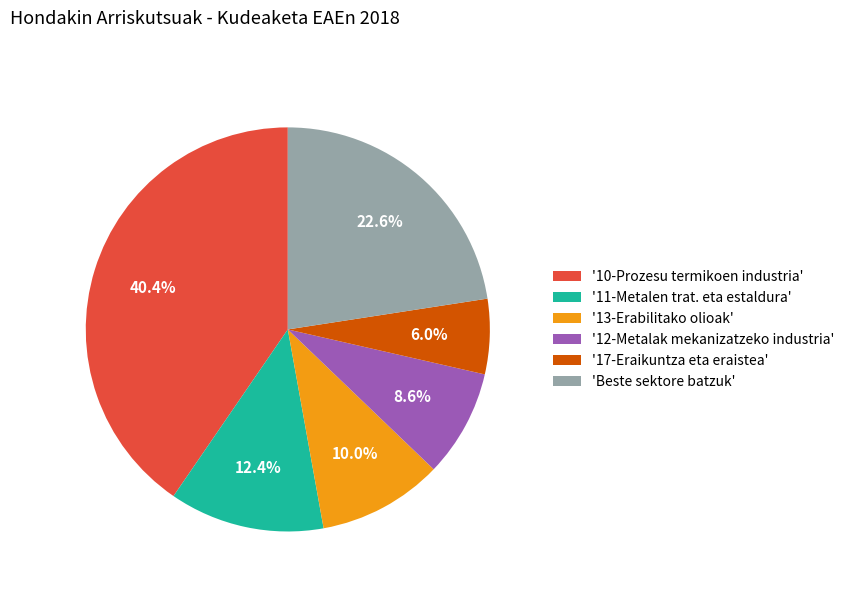

Rank the categories by value from lowest to highest.

'17-Eraikuntza eta eraistea', '12-Metalak mekanizatzeko industria', '13-Erabilitako olioak', '11-Metalen trat. eta estaldura', 'Beste sektore batzuk', '10-Prozesu termikoen industria'